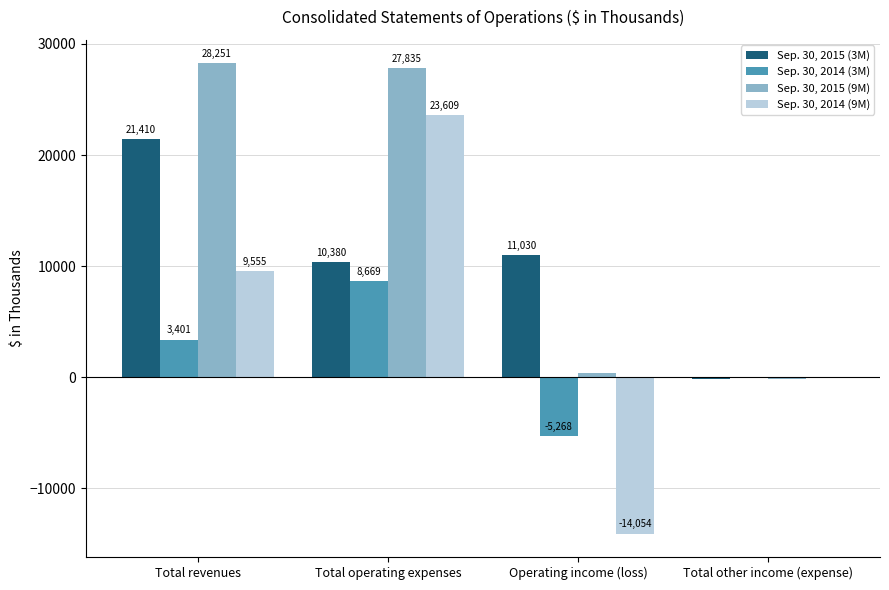

Which series changed the most between Total revenues and Operating income (loss)?

Sep. 30, 2015 (9M)